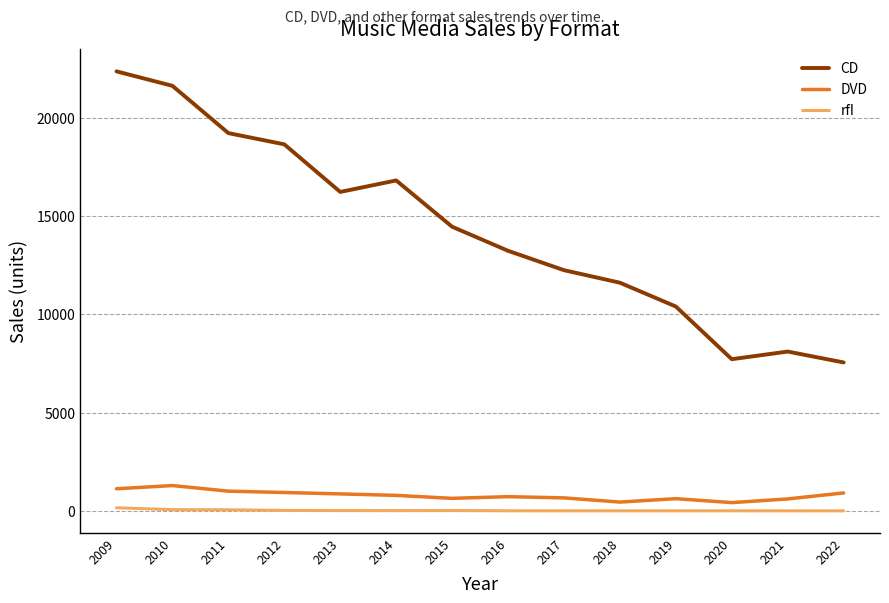

Which series has the widest spread of values?

CD